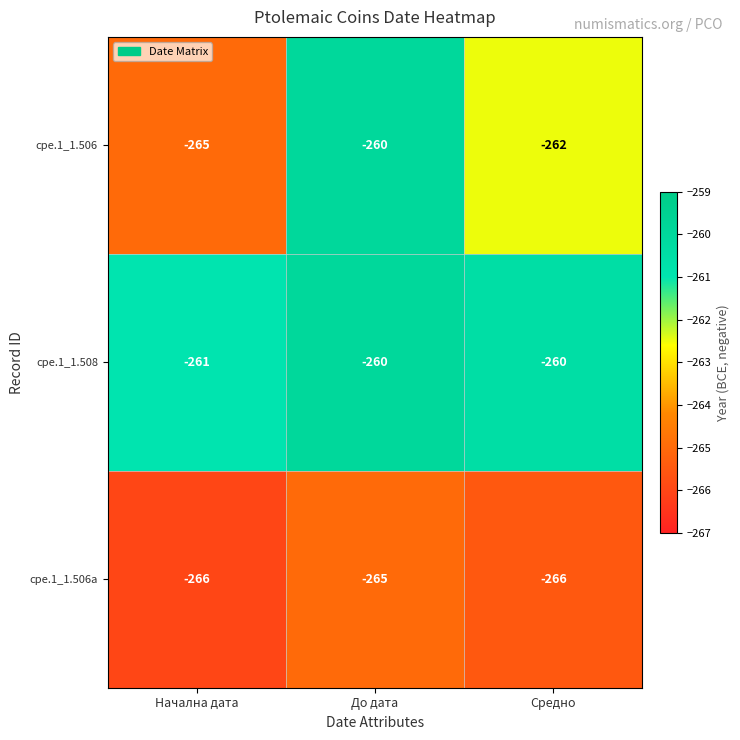

Which series has the largest total across all categories?

cpe.1_1.508